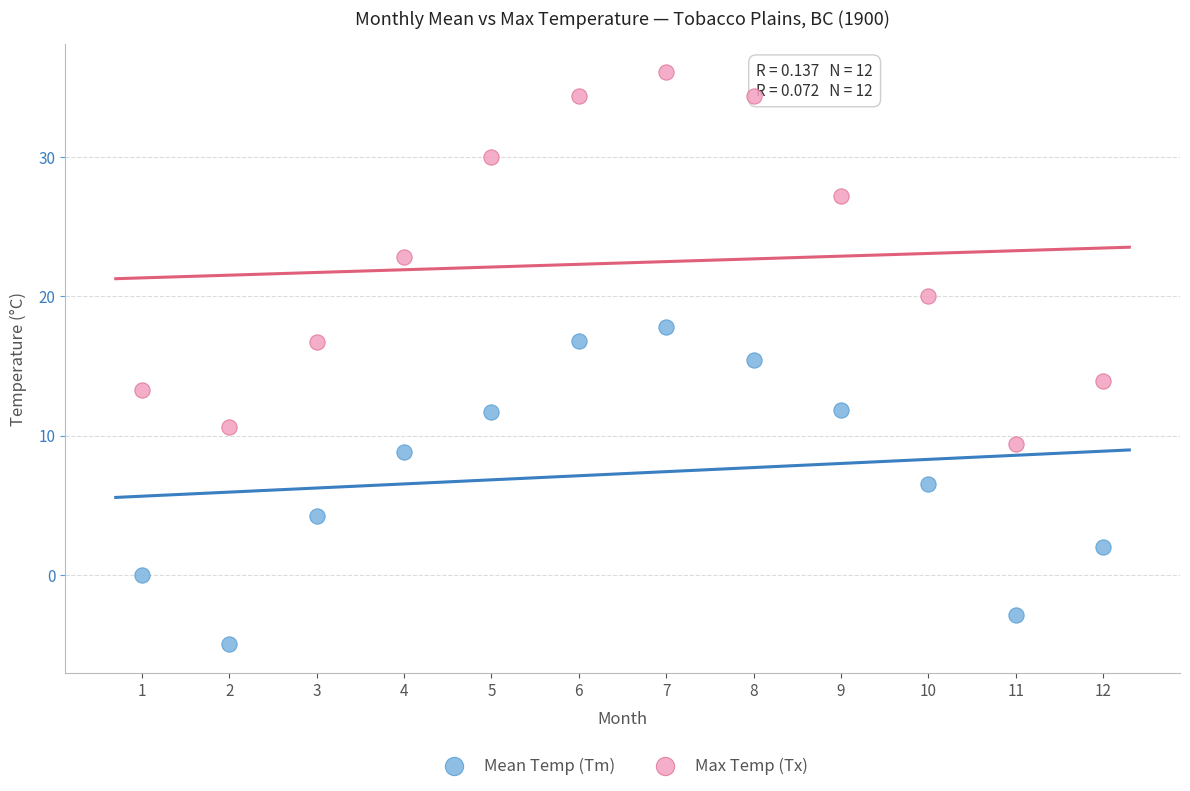

Which series reaches the minimum Y coordinate?

Mean Temp (Tm)